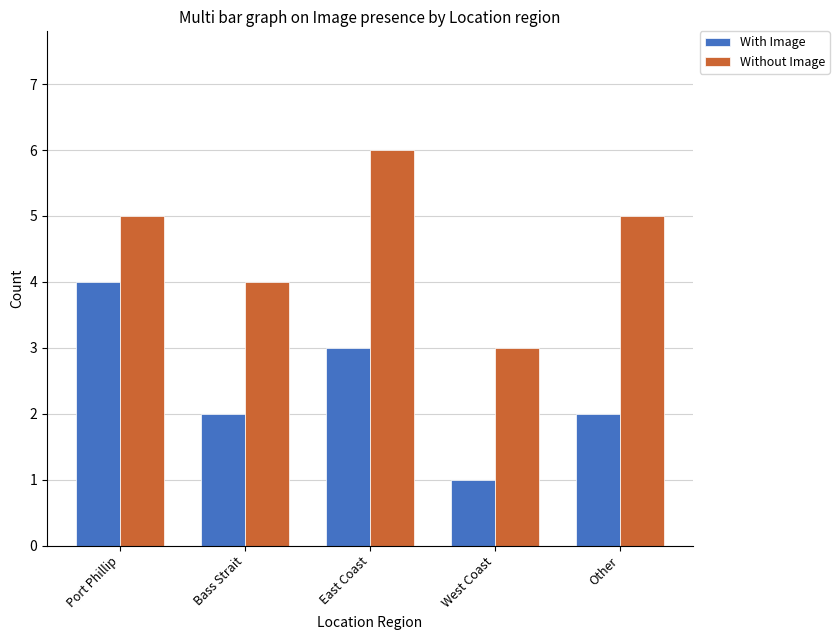

What is the difference between the second highest and second lowest values in the With Image series?

1